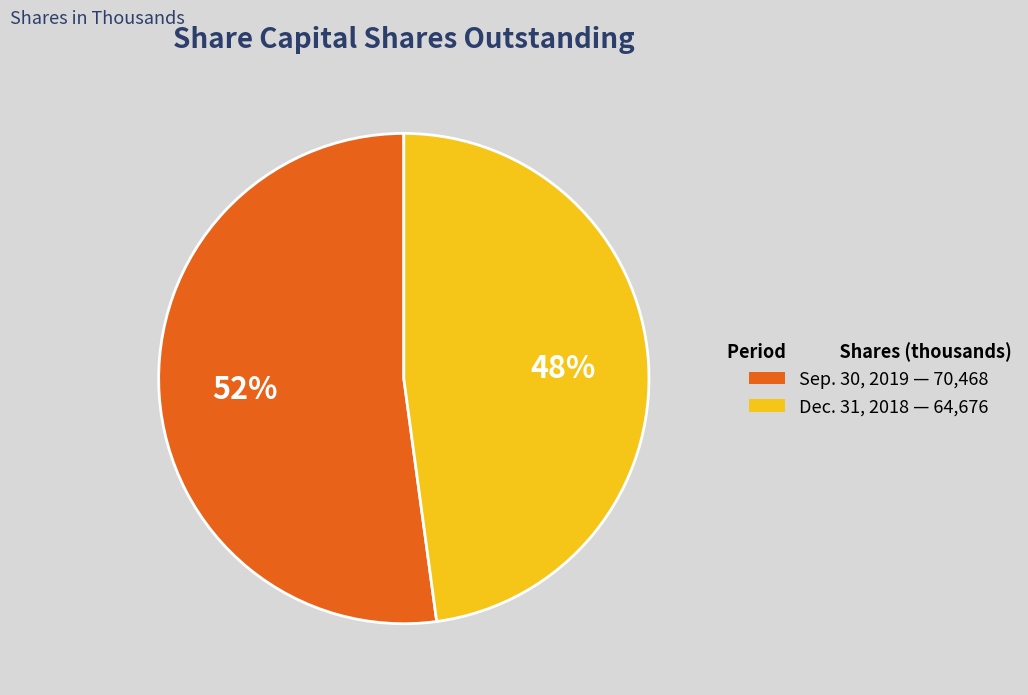

To the nearest percent, what is the difference between the largest and smallest slice percentages?

4%